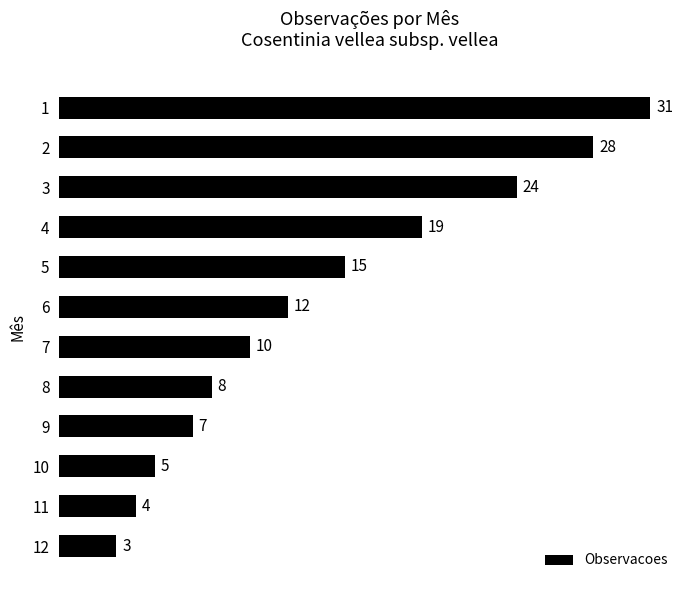

What is the difference between the values at 2 and 3?

4